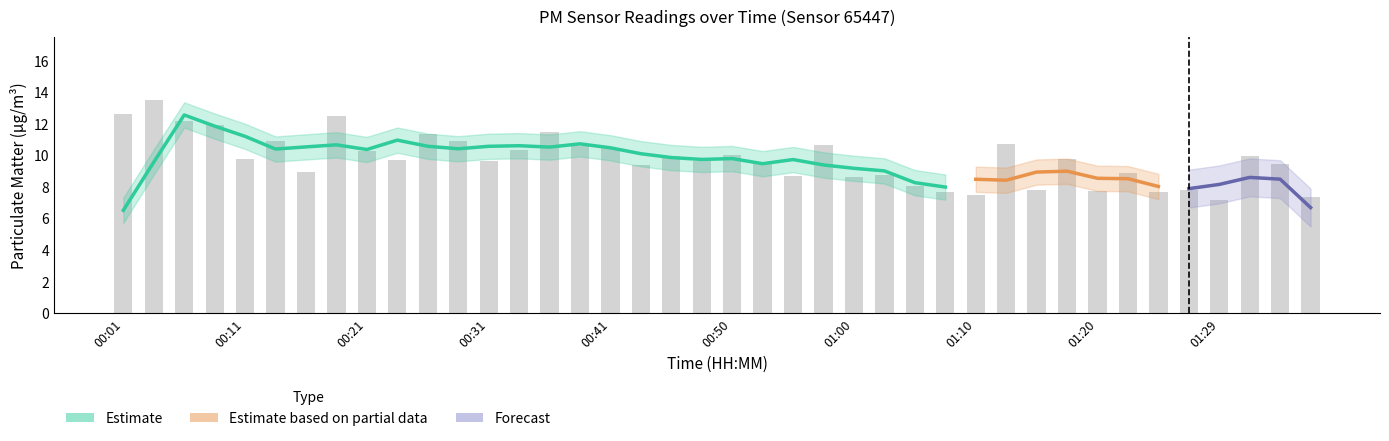

Reading left to right, what are all the values shown in this chart?

12.6	13.5	12.2	11.9	9.8	10.9	9.0	12.5	10.3	9.8	11.3	10.9	9.7	10.4	11.5	10.6	10.5	9.4	10.0	9.6	10.0	9.6	8.7	10.7	8.7	8.8	8.1	7.7	7.5	10.7	7.8	9.8	7.8	8.9	7.7	7.8	7.2	10.0	9.5	7.3